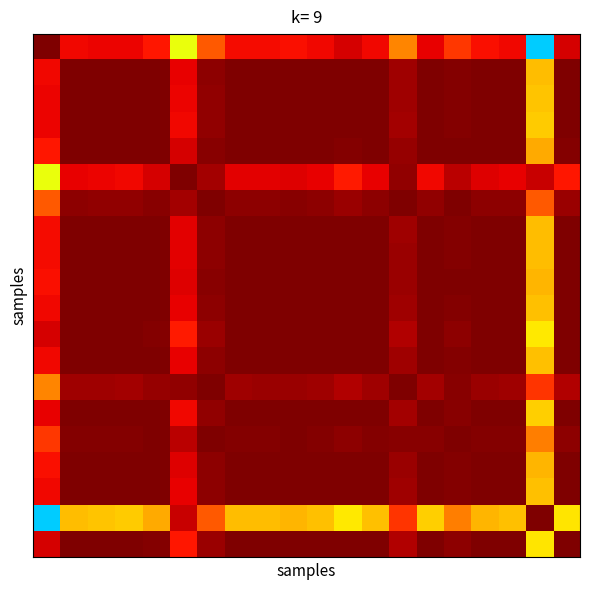

Count the number of data series in this chart.

20